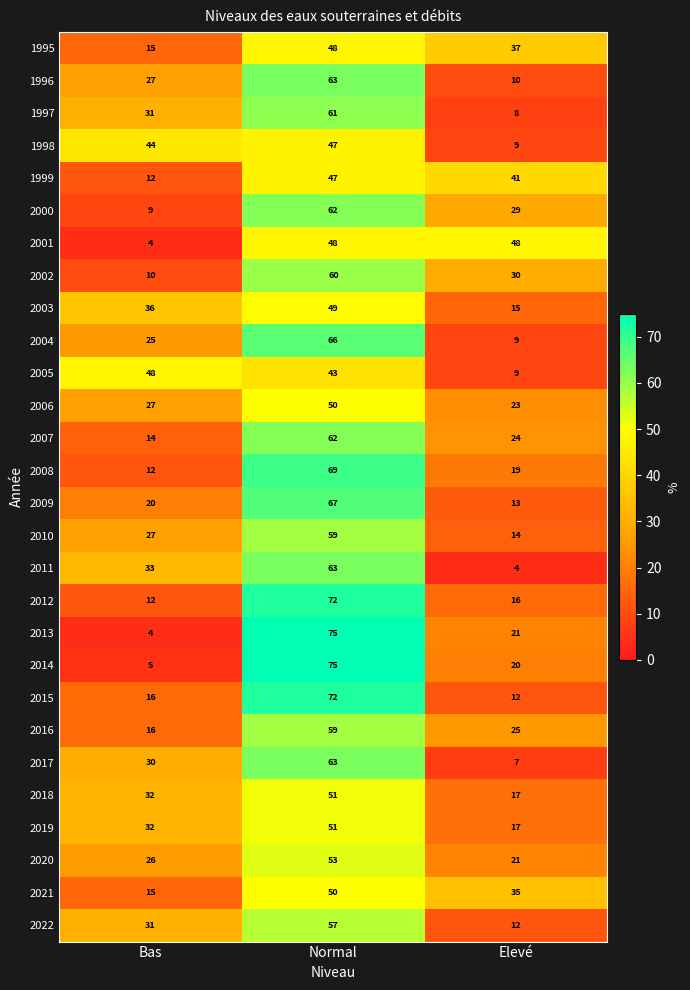

Which series has the widest spread of values?

2013